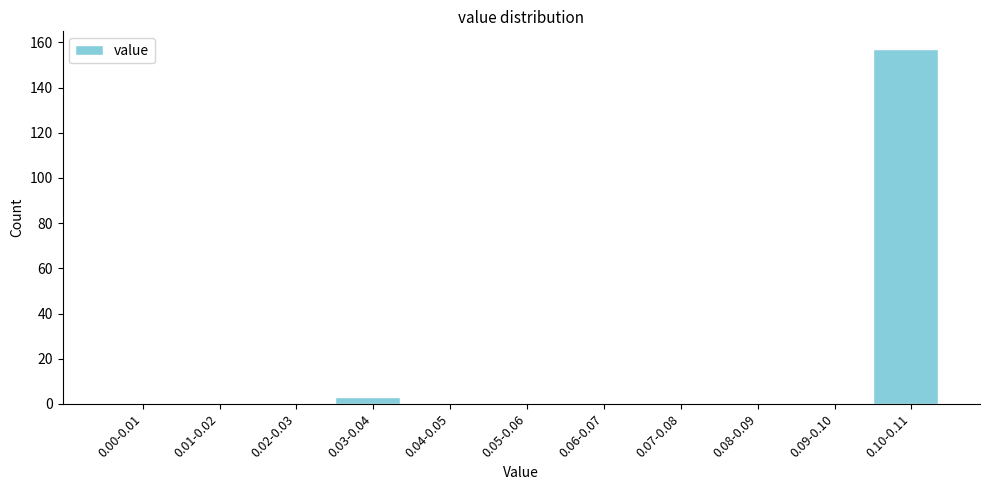

Reading left to right, transcribe all the data shown in this chart.

0.00-0.01=0	0.01-0.02=0	0.02-0.03=0	0.03-0.04=3	0.04-0.05=0	0.05-0.06=0	0.06-0.07=0	0.07-0.08=0	0.08-0.09=0	0.09-0.10=0	0.10-0.11=157